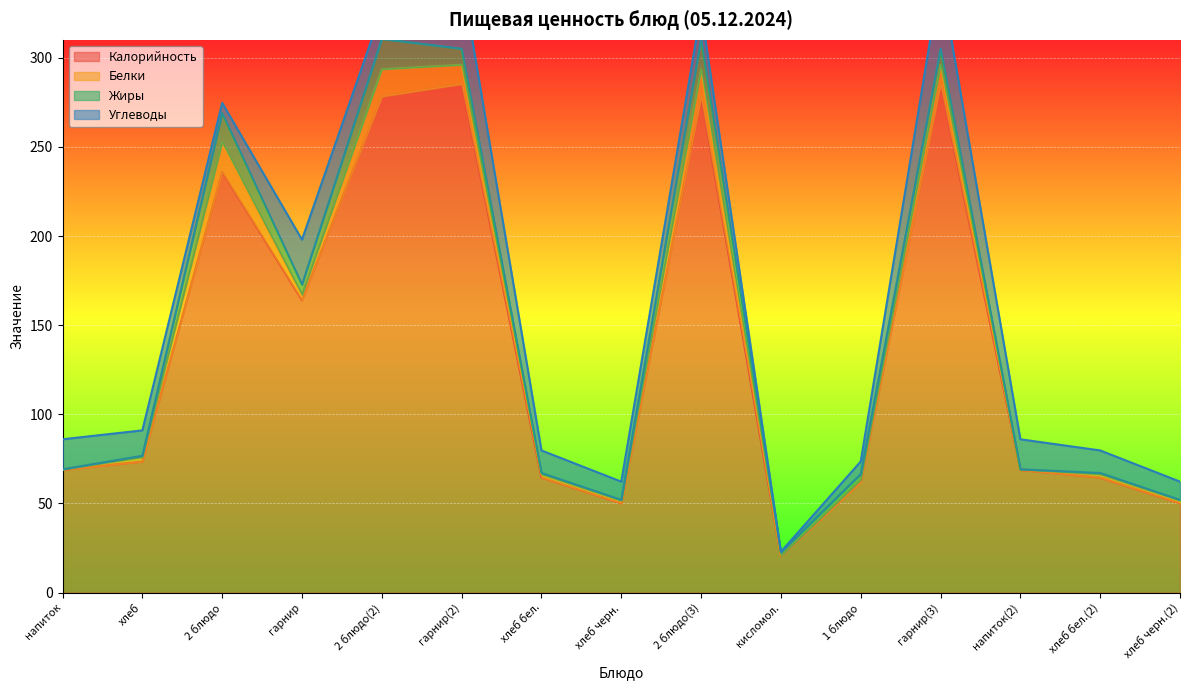

Reading right to left, transcribe all the data shown in this chart.

Калорийность: хлеб черн.(2)=50.1	хлеб бел.(2)=64.5	напиток(2)=68.8	гарнир(3)=285.3	1 блюдо=62.0	кисломол.=20.4	2 блюдо(3)=278.3	хлеб черн.=50.1	хлеб бел.=64.5	гарнир(2)=285.3	2 блюдо(2)=278.3	гарнир=164.0	2 блюдо=236.0	хлеб=73.5	напиток=68.8
Белки: хлеб черн.(2)=1.6	хлеб бел.(2)=1.9	напиток(2)=0.3	гарнир(3)=10.7	1 блюдо=1.5	кисломол.=0.2	2 блюдо(3)=15.3	хлеб черн.=1.6	хлеб бел.=1.9	гарнир(2)=10.7	2 блюдо(2)=15.3	гарнир=3.1	2 блюдо=16.6	хлеб=2.5	напиток=0.3
Жиры: хлеб черн.(2)=0.3	хлеб бел.(2)=0.7	напиток(2)=0.0	гарнир(3)=9.0	1 блюдо=3.1	кисломол.=2.0	2 блюдо(3)=17.0	хлеб черн.=0.3	хлеб бел.=0.7	гарнир(2)=9.0	2 блюдо(2)=17.0	гарнир=5.6	2 блюдо=16.3	хлеб=0.7	напиток=0.0
Углеводы: хлеб черн.(2)=10.2	хлеб бел.(2)=12.6	напиток(2)=16.8	гарнир(3)=40.4	1 блюдо=7.1	кисломол.=0.3	2 блюдо(3)=16.1	хлеб черн.=10.2	хлеб бел.=12.6	гарнир(2)=40.4	2 блюдо(2)=16.1	гарнир=25.3	2 блюдо=5.7	хлеб=14.2	напиток=16.8